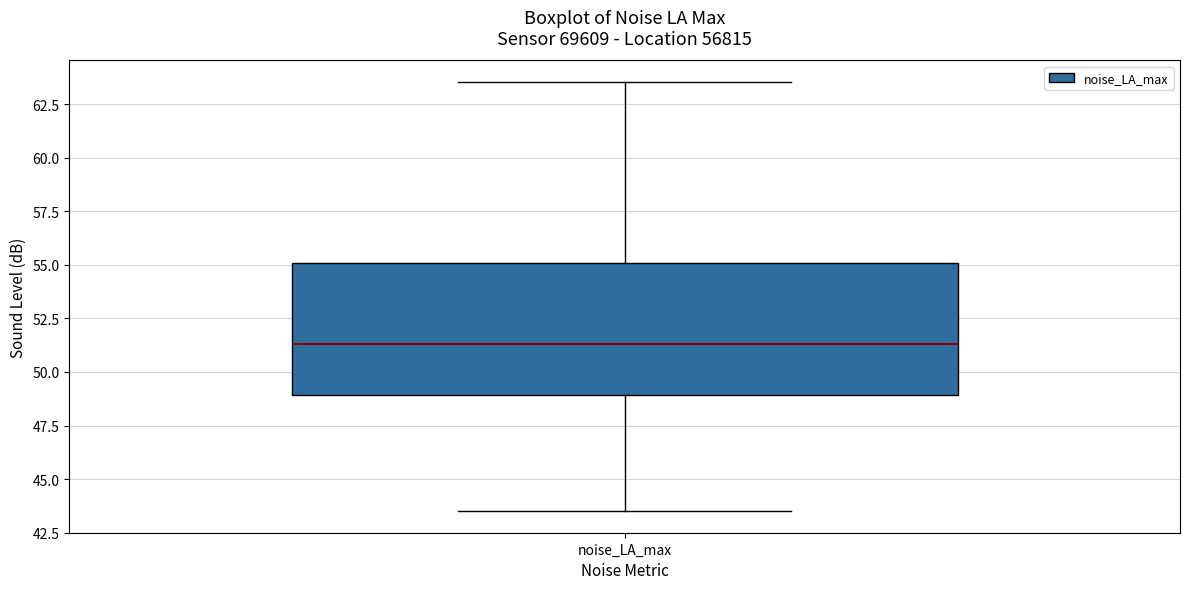

Where is the lower edge of the box for noise_LA_max on the y-axis? The values are not printed on the chart, so give them approximately, as read against the axis.

49.0